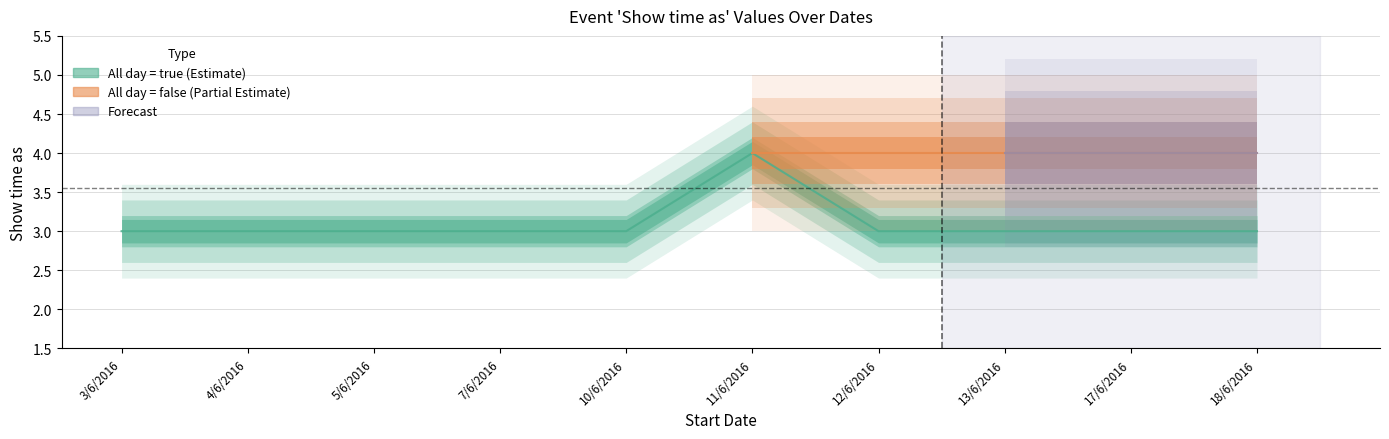

Reading left to right, extract all data points from this chart.

3	3	3	3	3	4	3	3	3	3